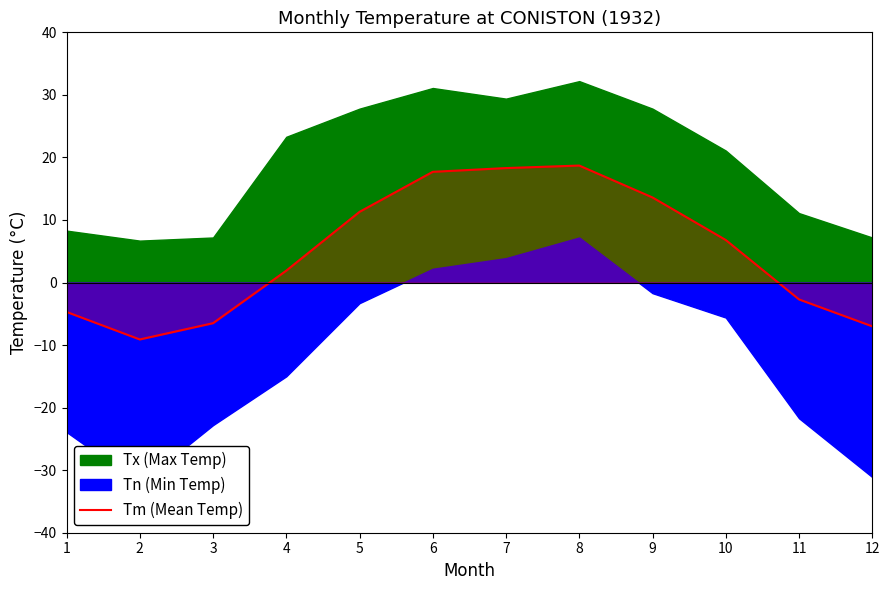

Rank the categories by value from lowest to highest.

2, 12, 3, 1, 11, 4, 10, 5, 9, 6, 7, 8